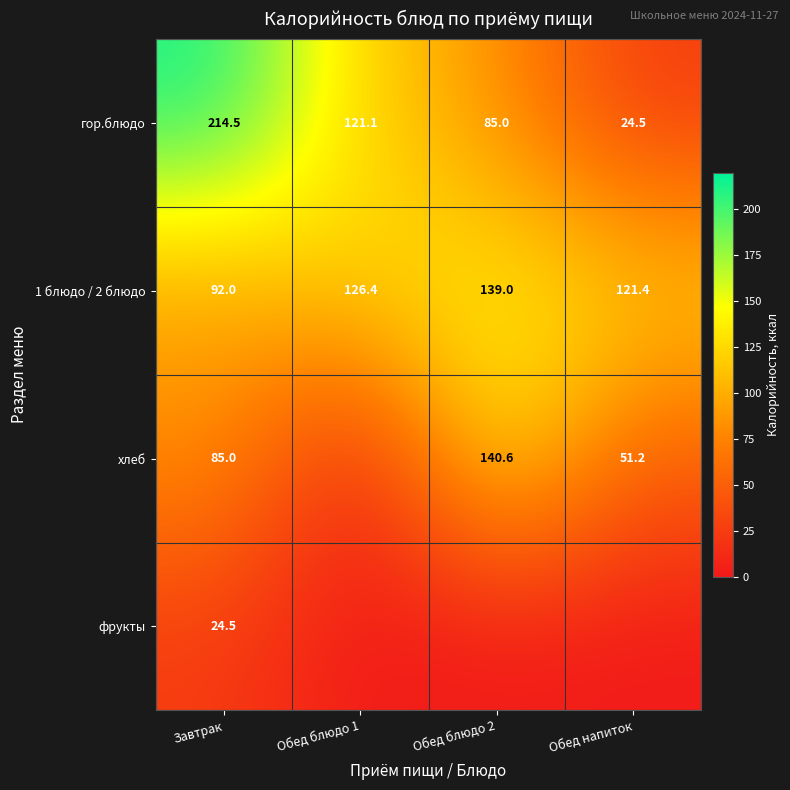

Is the value of 1 блюдо / 2 блюдо at Обед напиток greater than the value of гор.блюдо at Обед блюдо 1?

Yes